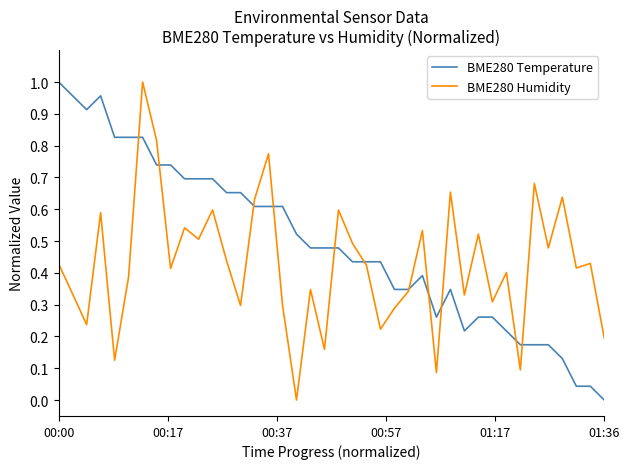

List the series in order of their overall mean, lowest first.

BME280 Humidity, BME280 Temperature